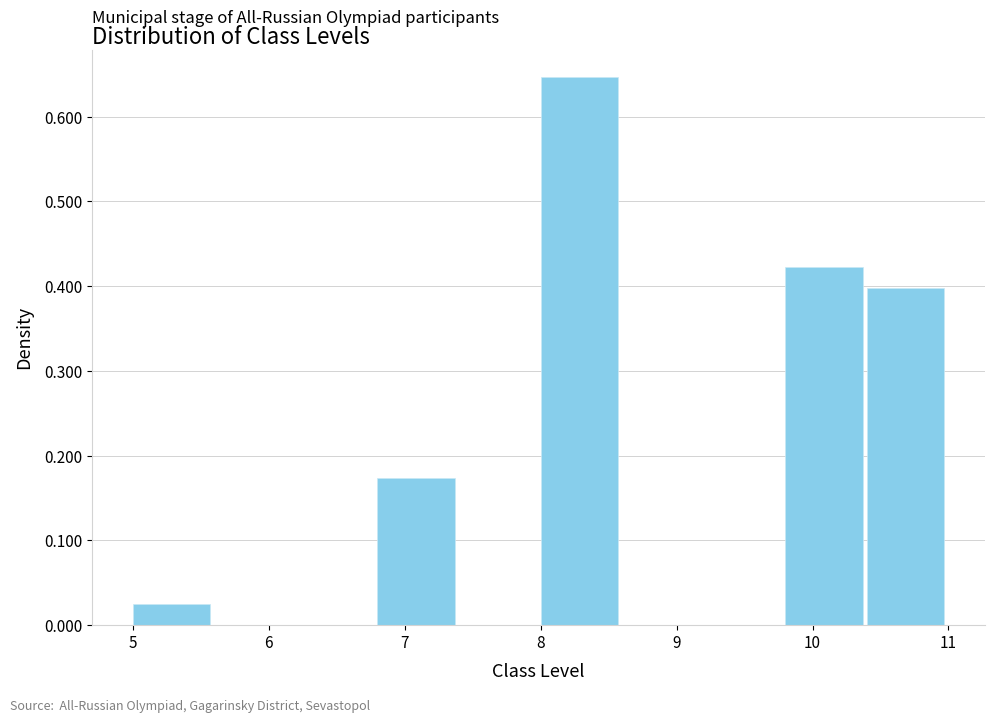

Reading left to right, transcribe this chart: for each bar, give the range it covers on the x-axis and its height. The values are not printed on the chart, so give them approximately, as read against the axis.

5.0 to 5.6: 0.02
5.6 to 6.2: 0
6.2 to 6.8: 0
6.8 to 7.4: 0.17
7.4 to 8.0: 0
8.0 to 8.6: 0.65
8.6 to 9.2: 0
9.2 to 9.8: 0
9.8 to 10.4: 0.42
10.4 to 11.0: 0.40